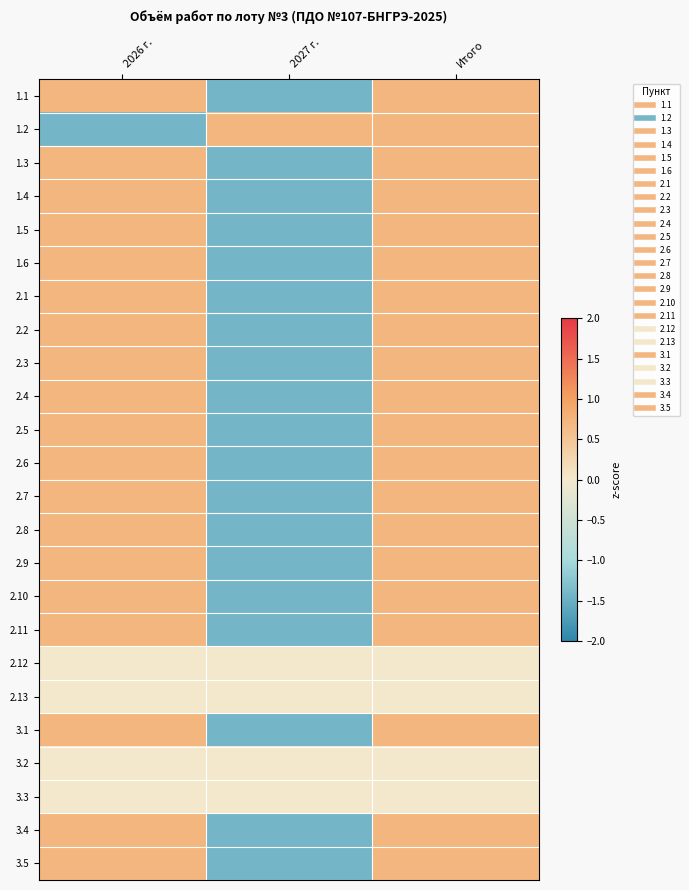

At how many categories does at least one series exceed 0?

3